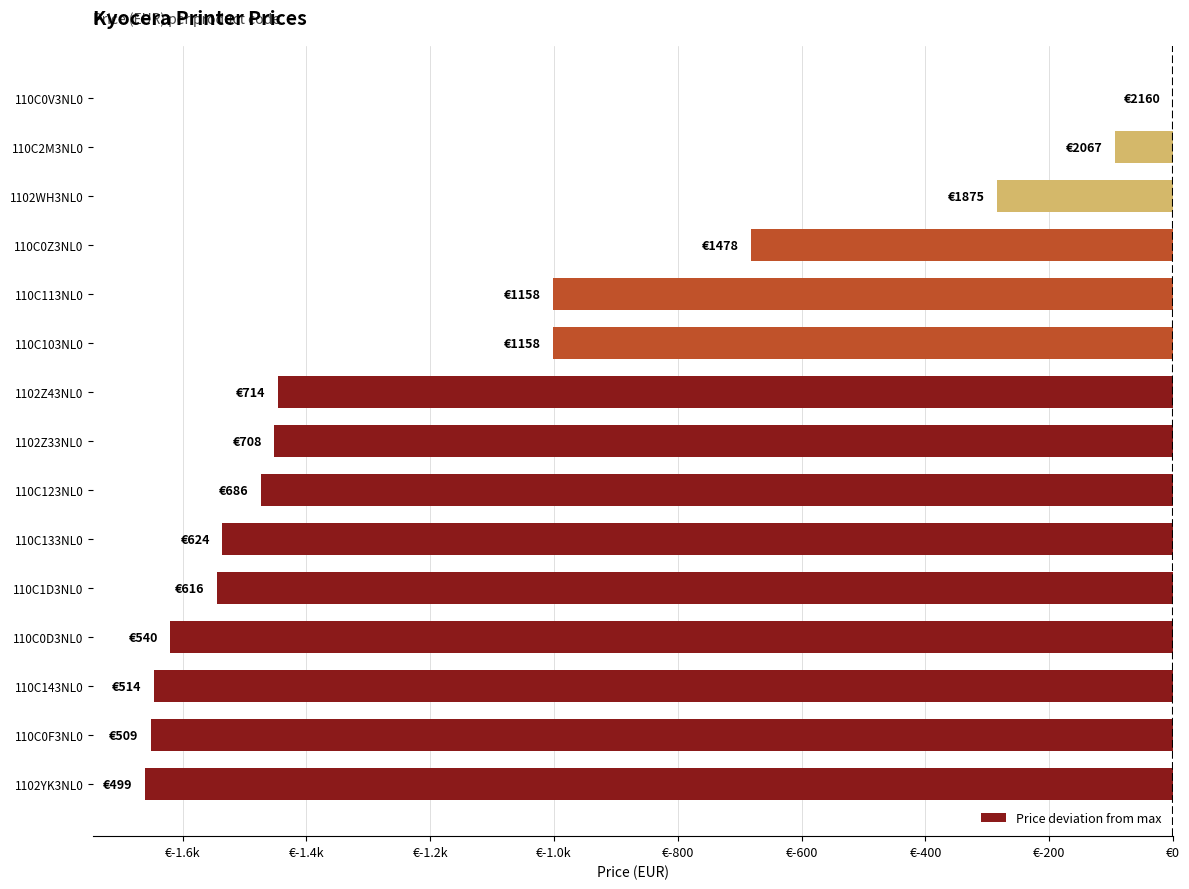

Are the bars horizontal?

Yes